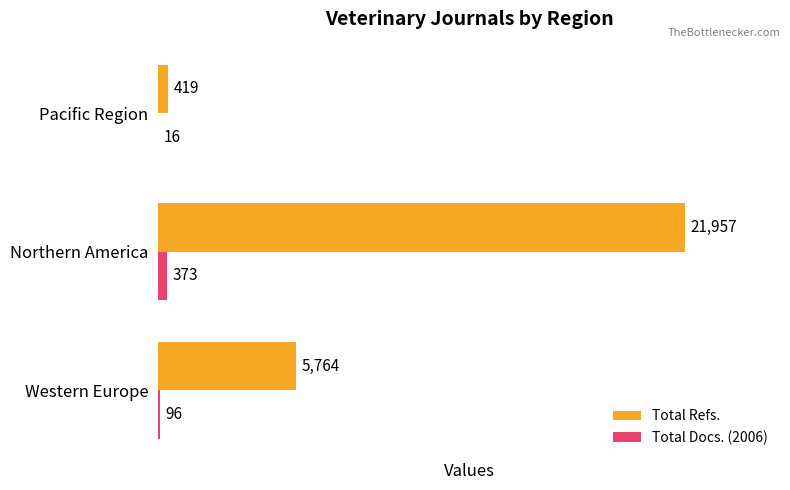

How many Total Refs. values are between 419 and 21957?

3